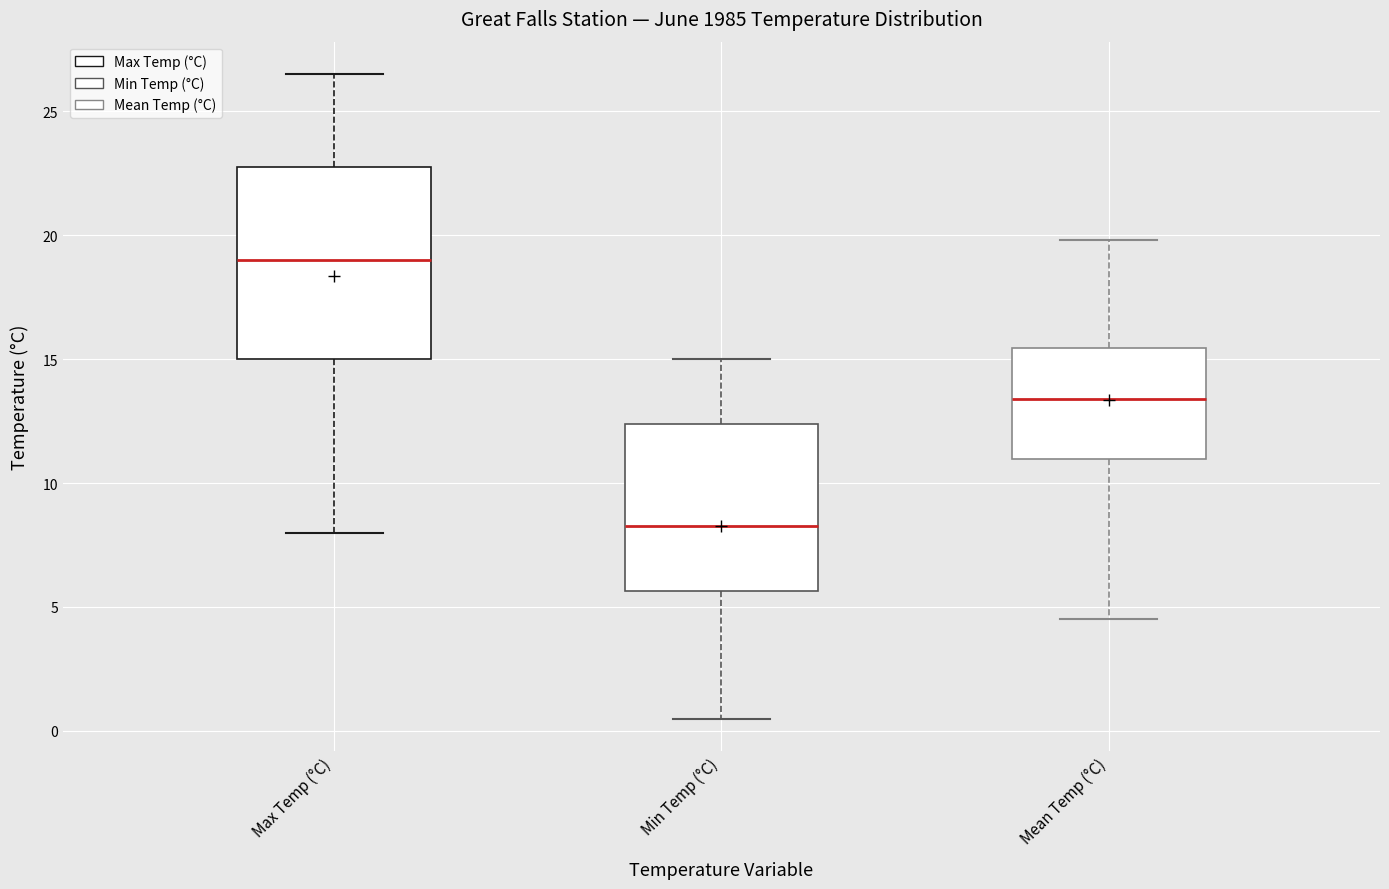

Reading left to right, transcribe this box plot: for each box, give where its median line is, the range the box spans, and where its two whiskers end, as read against the y-axis. The values are not printed on the chart, so give them approximately, as read against the axis.

Max Temp (°C): median 19.0, box 15.0 to 23.0, whiskers 8.0 to 26.5
Min Temp (°C): median 8.5, box 5.5 to 12.5, whiskers 0.5 to 15.0
Mean Temp (°C): median 13.5, box 11.0 to 15.5, whiskers 4.5 to 20.0